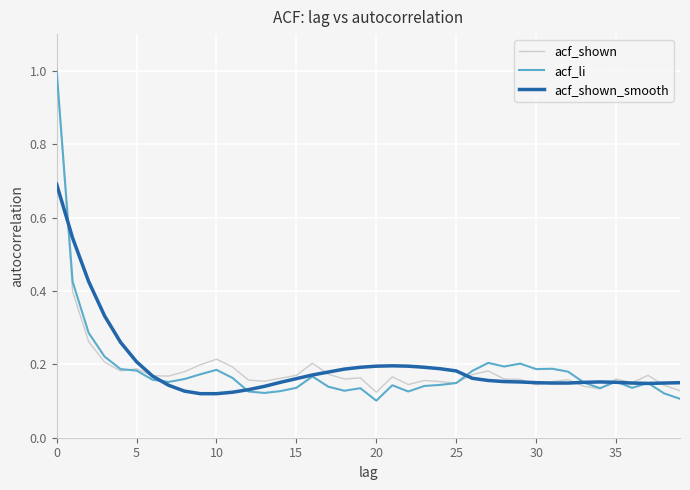

True or false: acf_shown has more than 0 interior local peaks.

True